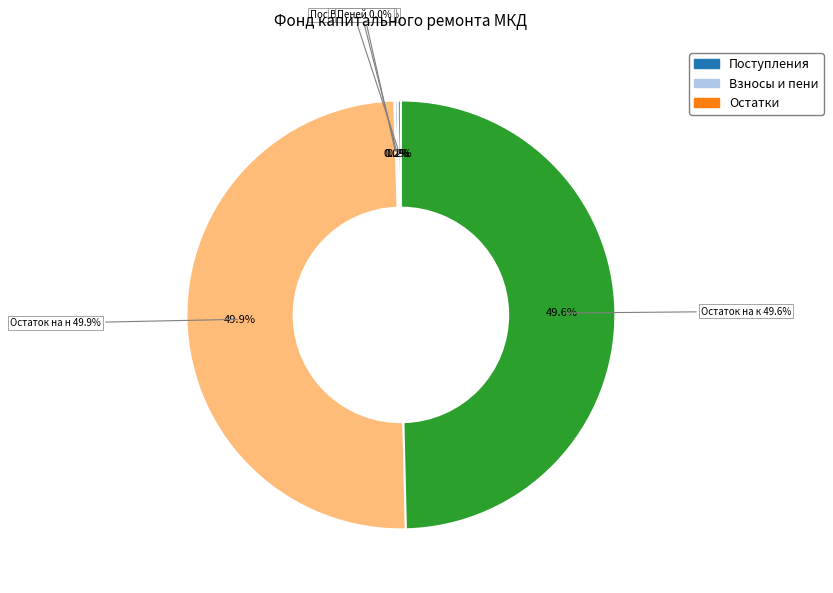

Do Поступило всего and Остаток на начало together represent more than half of the pie?

Yes